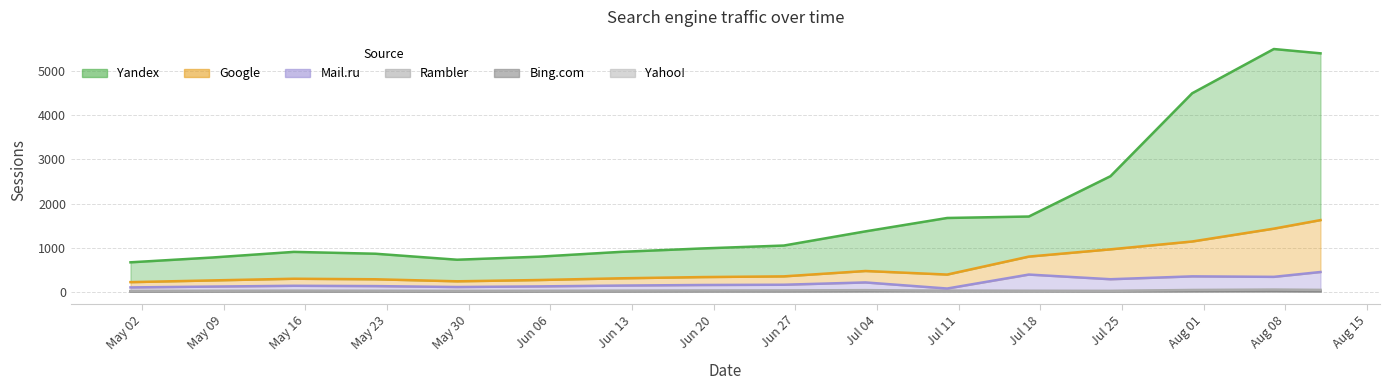

How many values in the Yandex series exceed 1046?

7